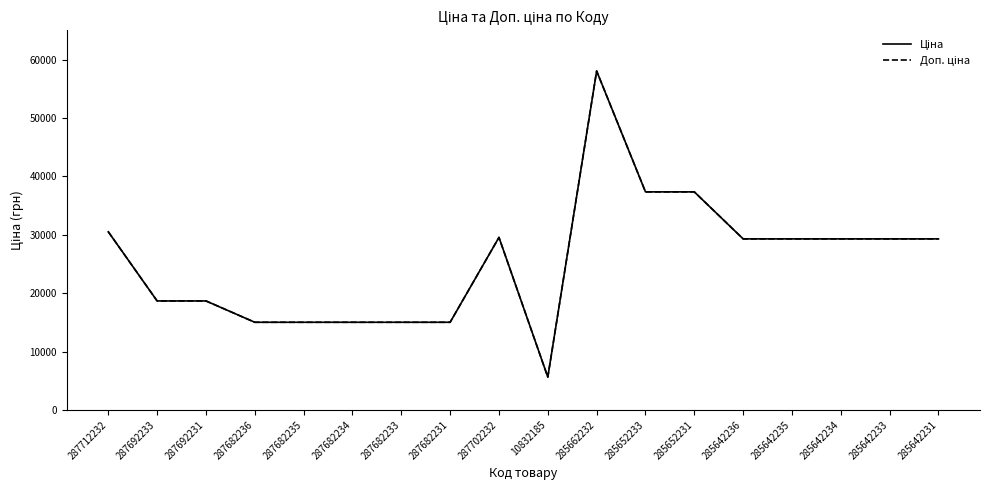

What is the average value of the Доп. ціна series?

25407.4